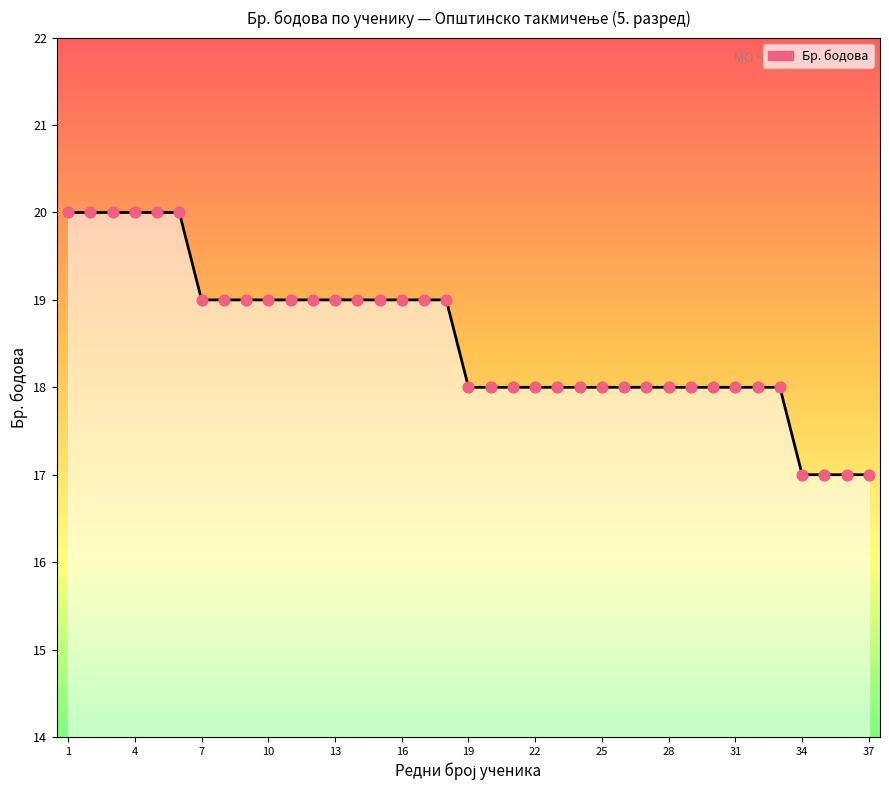

What is the difference between the maximum and minimum values?

3